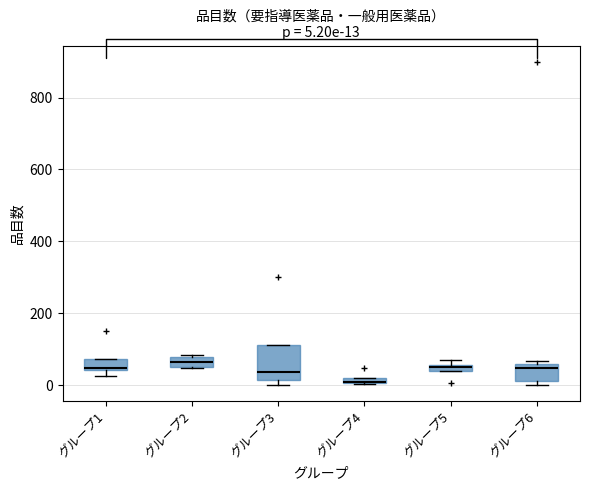

Comparing the boxes themselves (not the whiskers), which one is the tallest?

グループ3